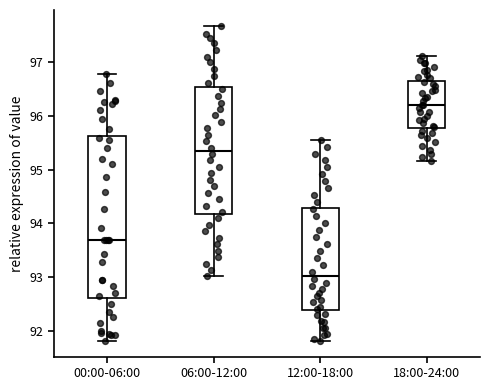

Where does the upper whisker of the box for 18:00-24:00 end on the y-axis? The values are not printed on the chart, so give them approximately, as read against the axis.

97.1